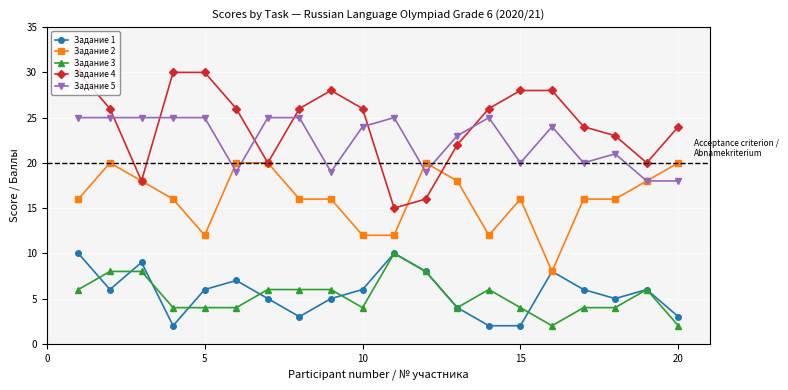

What is the sum of all Задание 3 values?

106